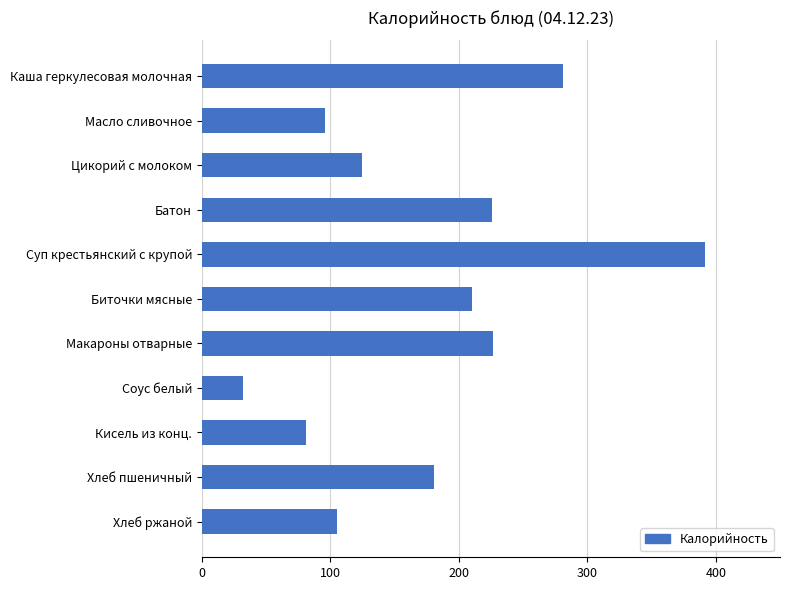

Does the chart contain stacked bars?

No